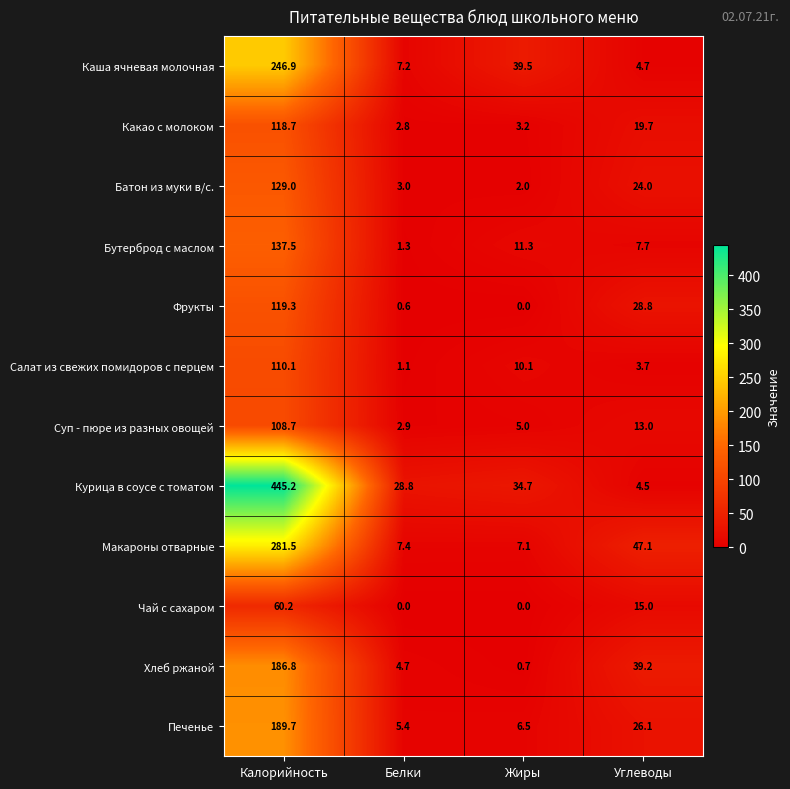

At how many categories does at least one series exceed 244?

1